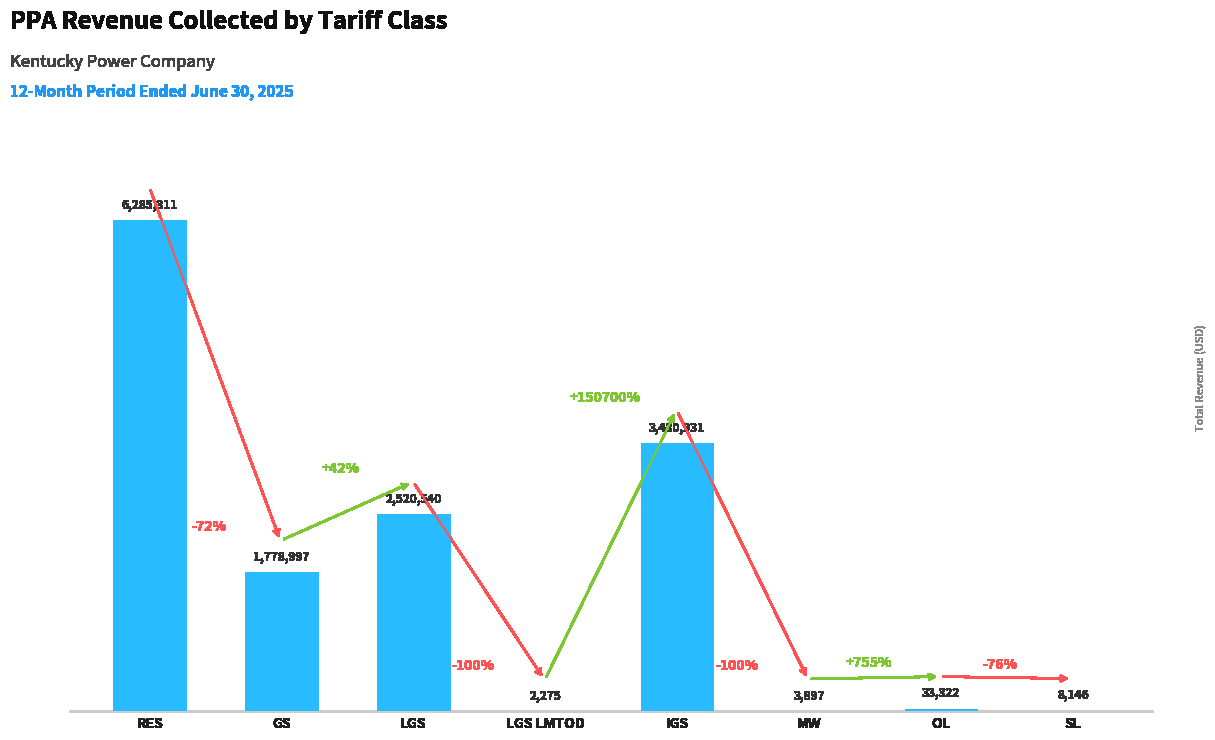

Where does the data first go above 1778996?

RES